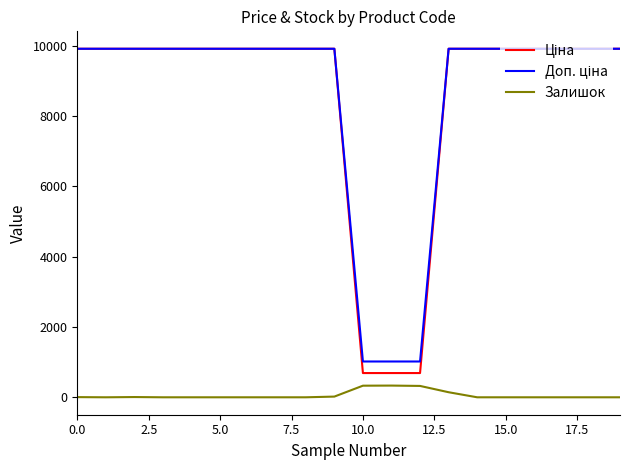

What is the maximum value shown in the chart?

9908.5